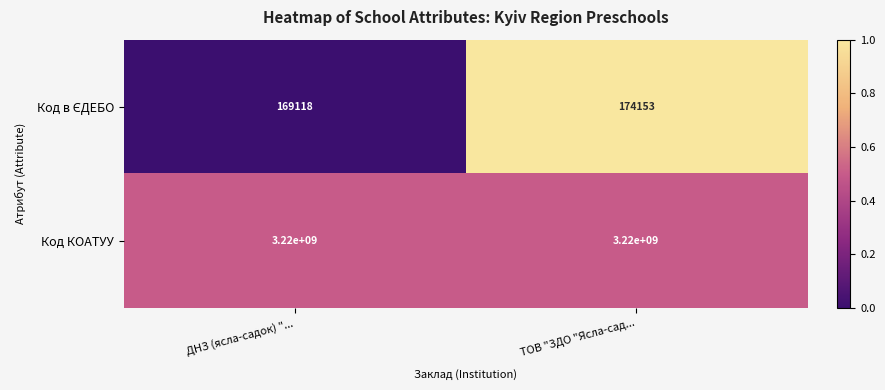

True or false: Код КОАТУУ has a value of 4777706815 at ТОВ "ЗДО "Ясла-сад....

False